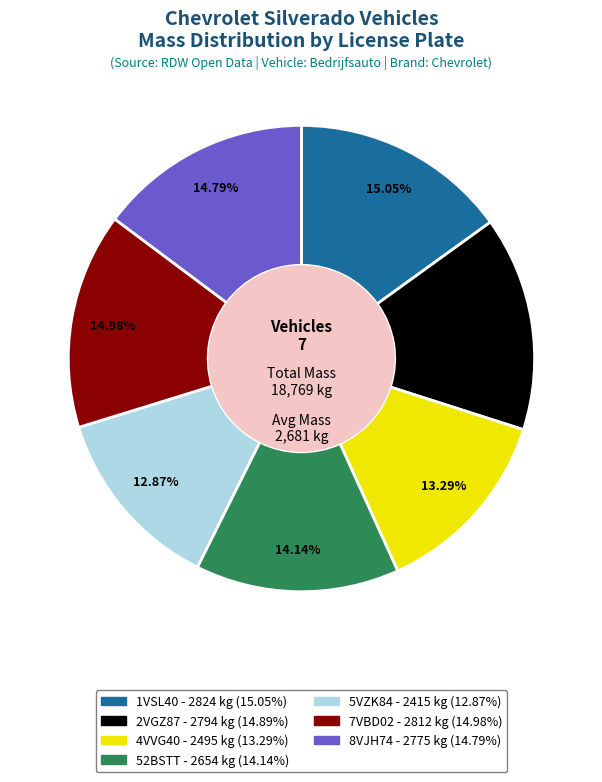

Do 4VVG40 and 2VGZ87 together represent more than half of the pie?

No